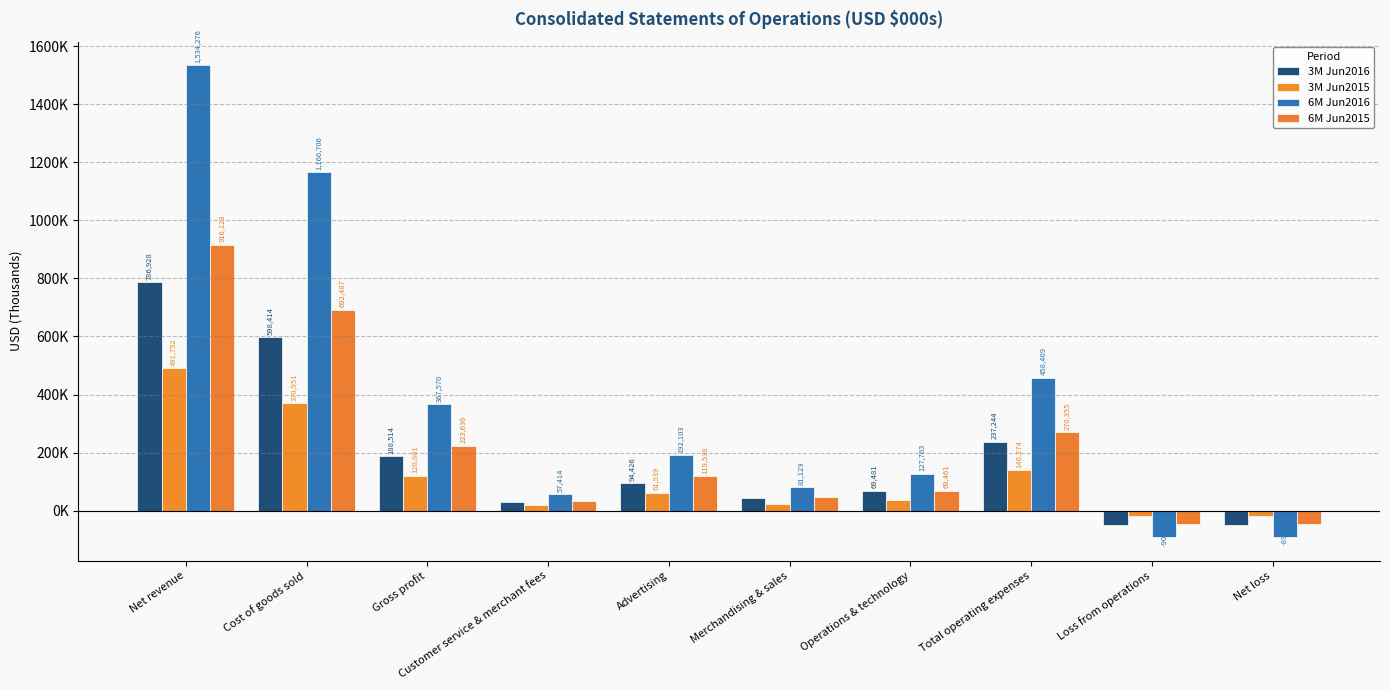

Which category has the highest value in the 3M Jun2016 series?

Net revenue